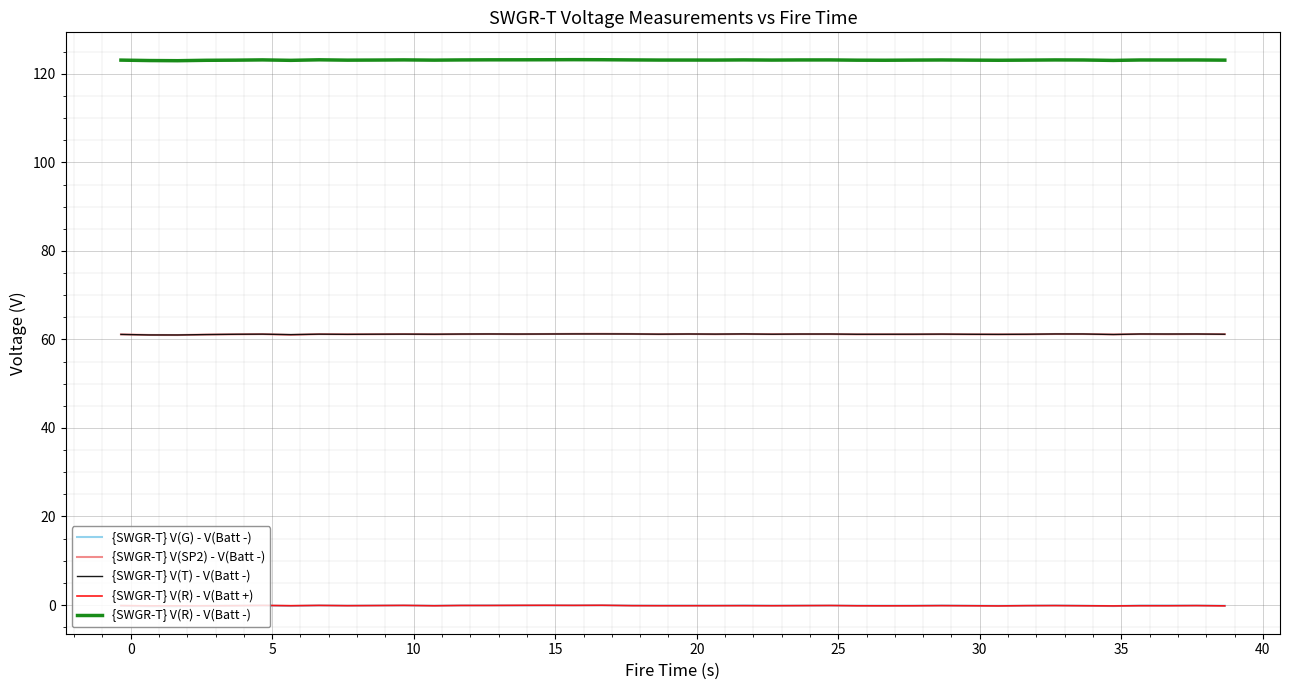

What is the maximum value for {SWGR-T} V(R) - V(Batt -)?

123.2